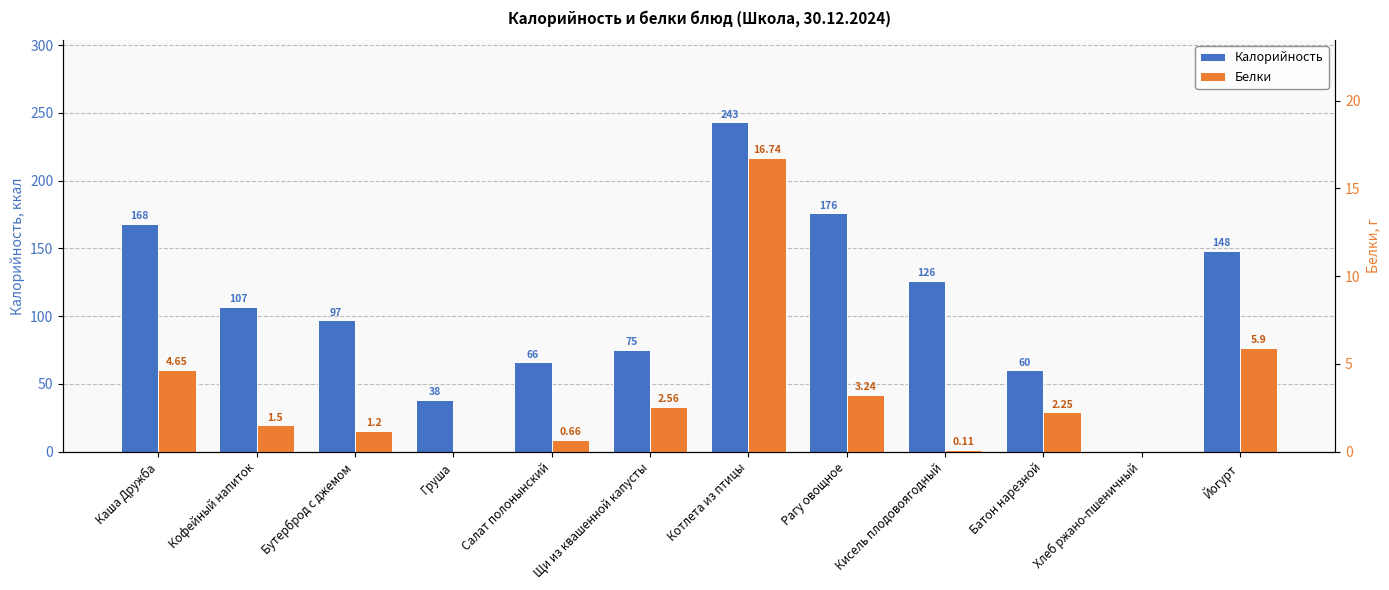

The Белки series shows 7.8 at Каша Дружба. True or false?

False